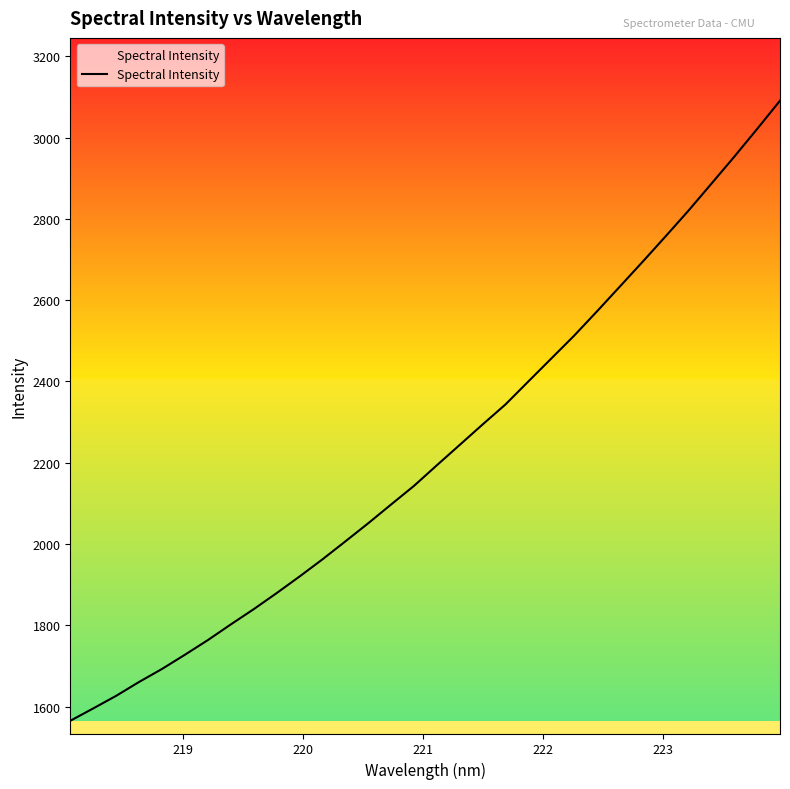

Reading left to right, extract all data points from this chart.

1564.9	1595.3	1626.2	1660.4	1692.4	1727.4	1763.4	1801.9	1839.4	1878.9	1919.8	1962.0	2006.2	2050.9	2097.1	2142.9	2193.7	2243.9	2294.2	2343.5	2400.1	2456.4	2512.8	2572.7	2633.8	2695.0	2757.4	2820.6	2886.7	2953.2	3021.5	3091.1